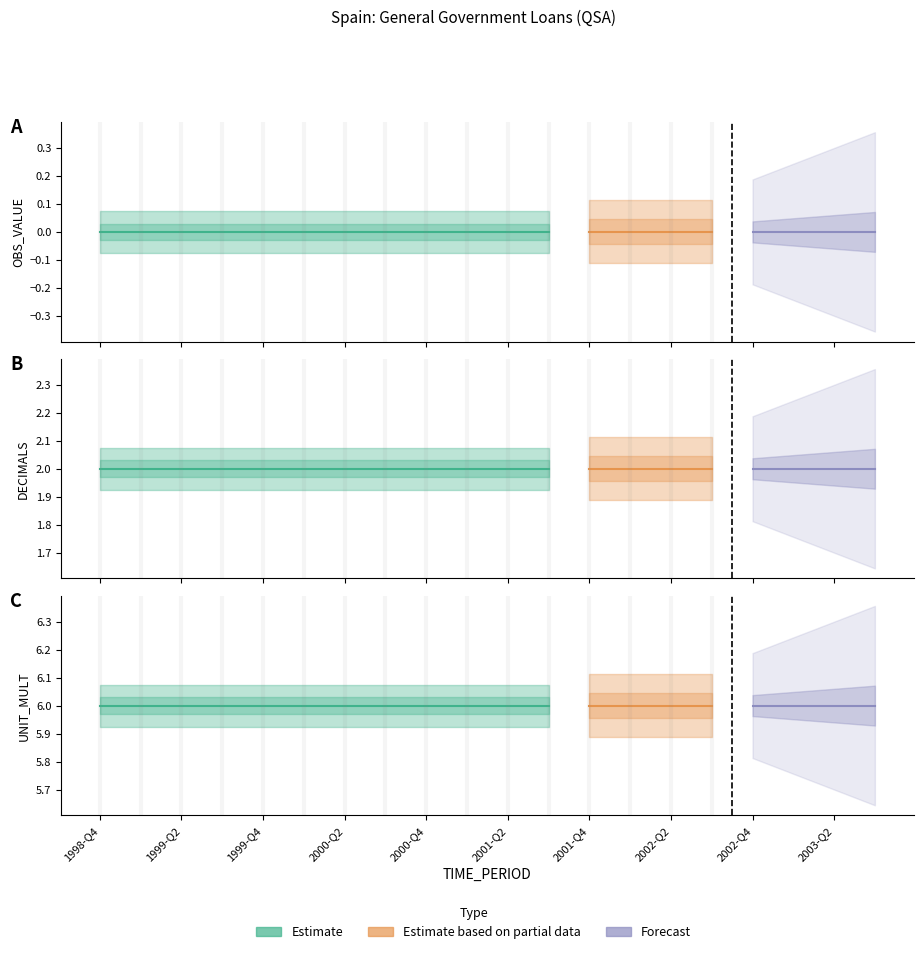

The DECIMALS series shows 1 at 2002-Q1. True or false?

False